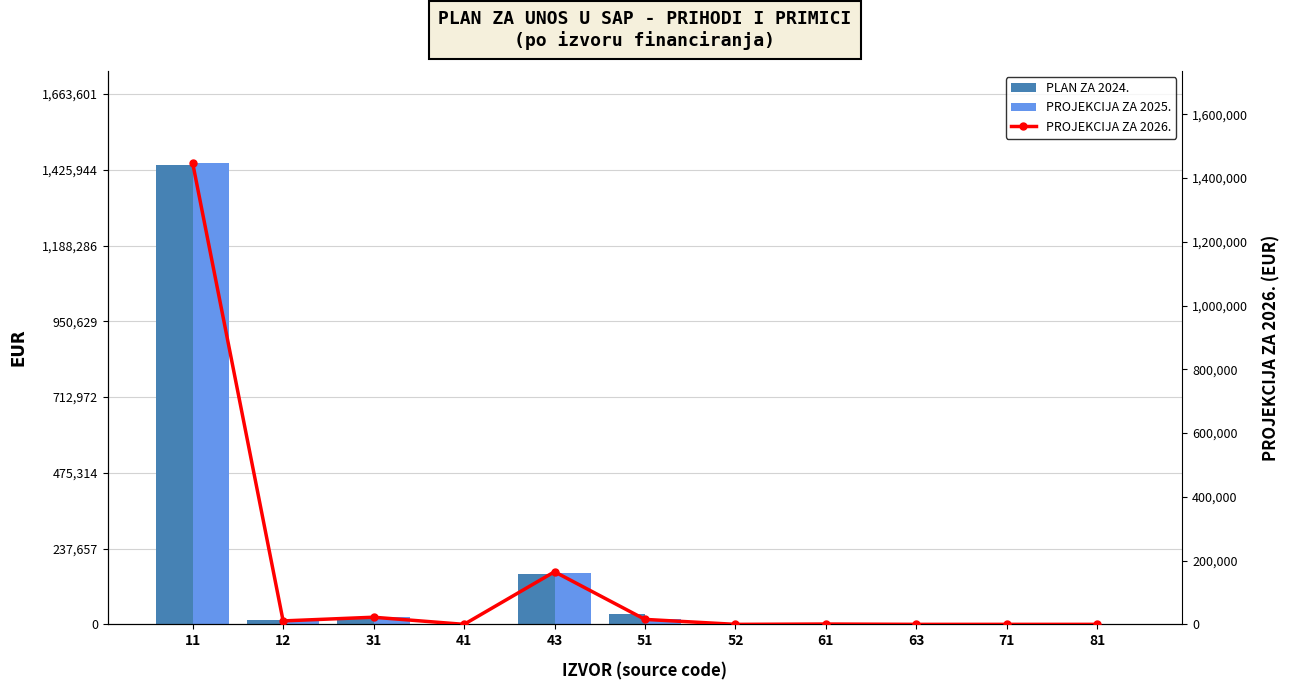

At 71, list the series in order from smallest to largest.

PLAN ZA 2024., PROJEKCIJA ZA 2025., PROJEKCIJA ZA 2026.